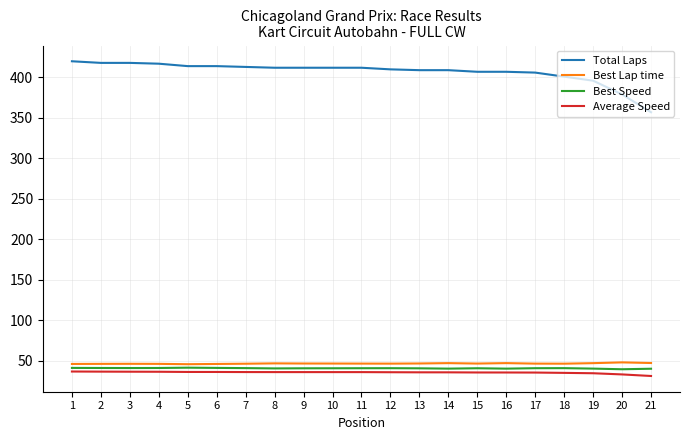

What is the minimum value for Best Speed?

39.3